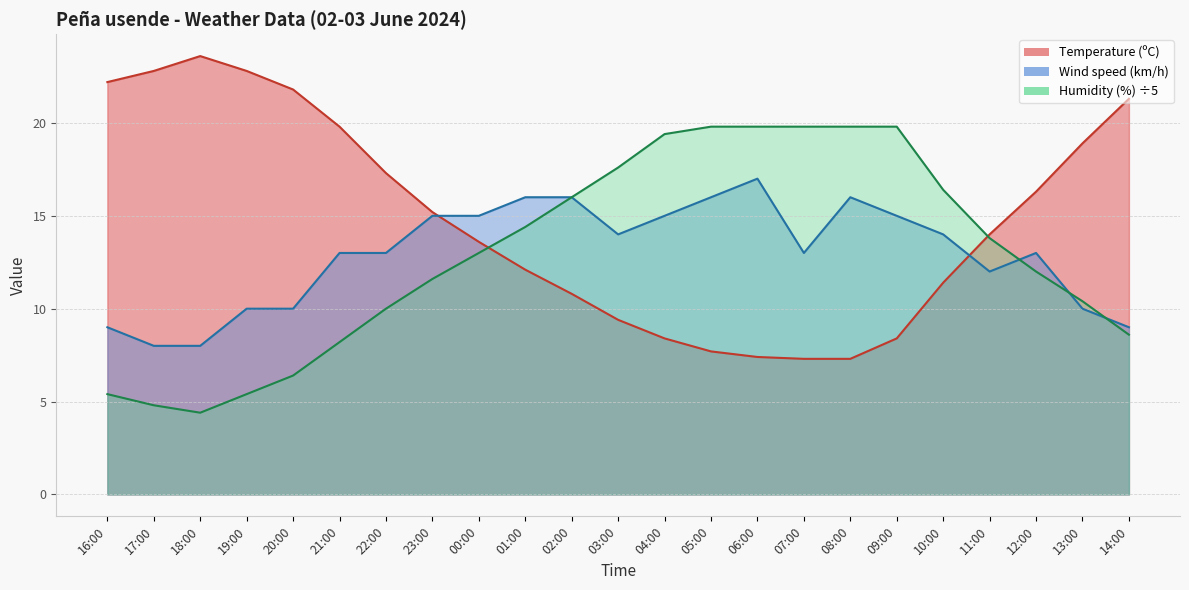

What is the lowest value of the Temperature (ºC) series?

7.3